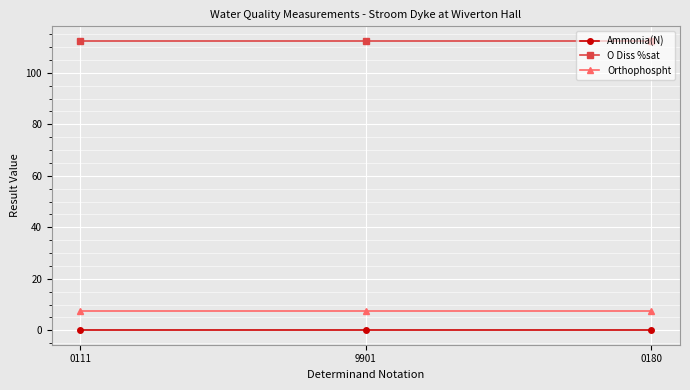

Is the value of O Diss %sat at 9901 greater than the value of Orthophospht at 0180?

Yes